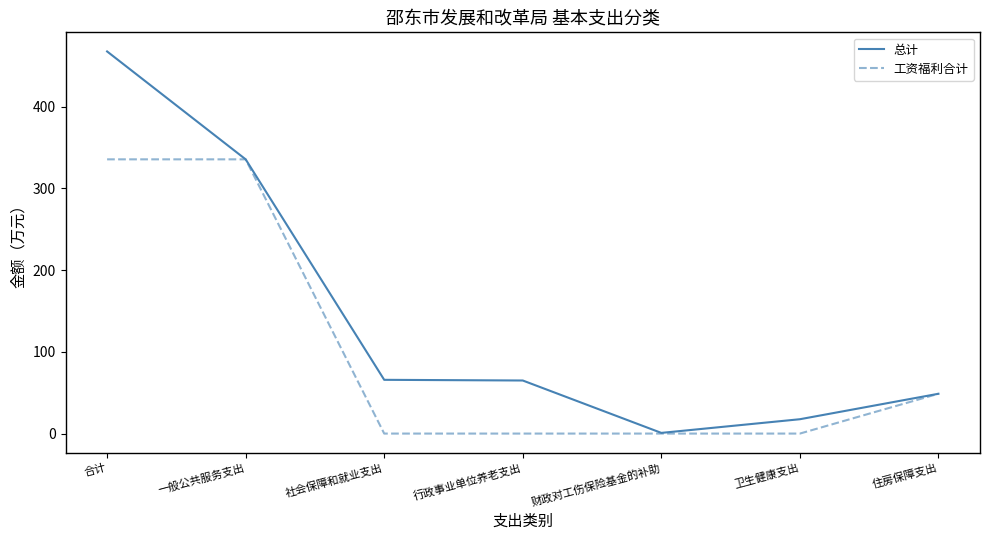

Rank the series at 行政事业单位养老支出 from highest to lowest value.

总计, 工资福利合计